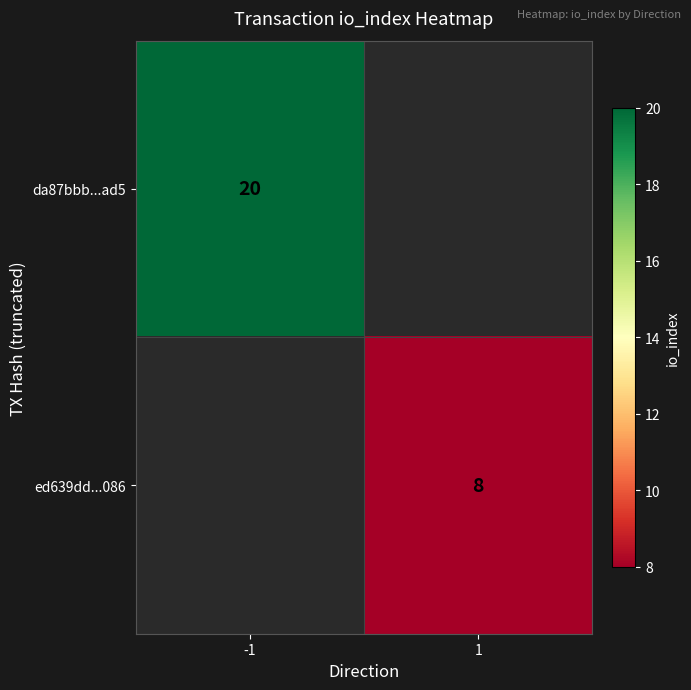

The da87bbb...ad5 series shows 20 at -1. True or false?

True